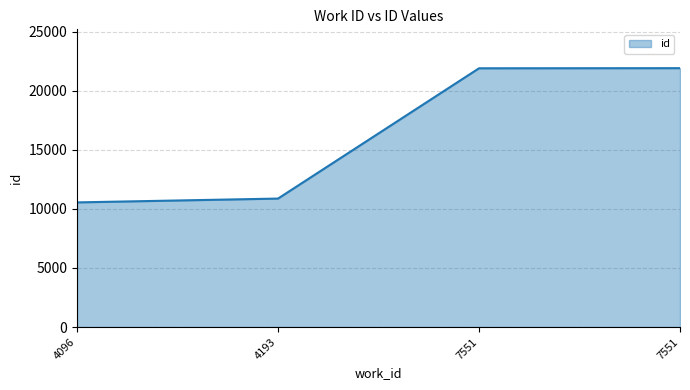

What is the difference between the second highest and second lowest values?

11024